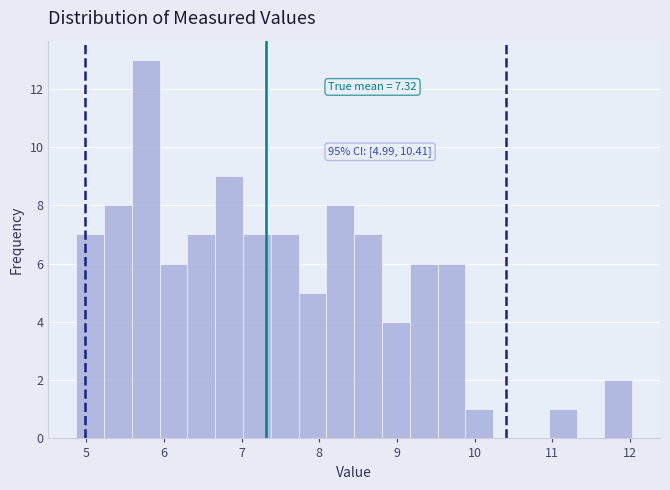

Around what value on the x-axis is the tallest bar? Give the approximate position of its centre, as read against the axis.

5.8